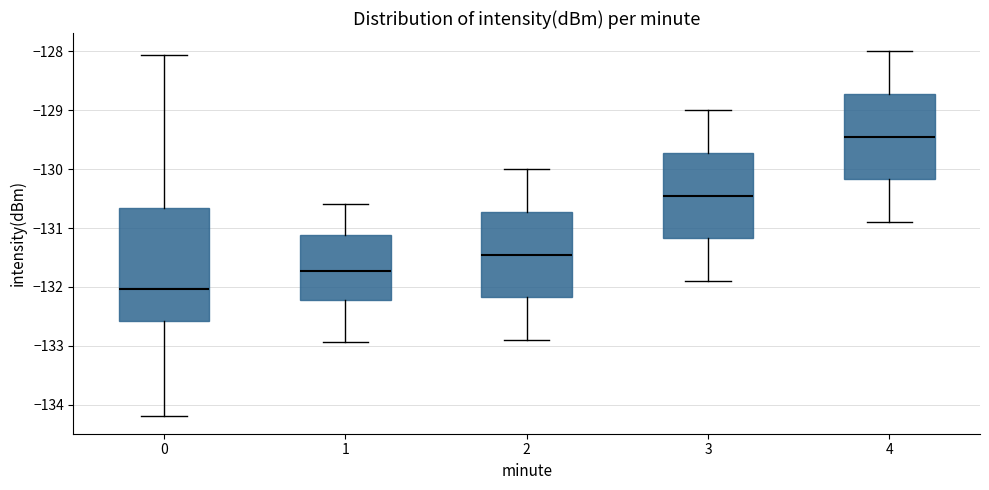

Which box's median line is the highest?

4